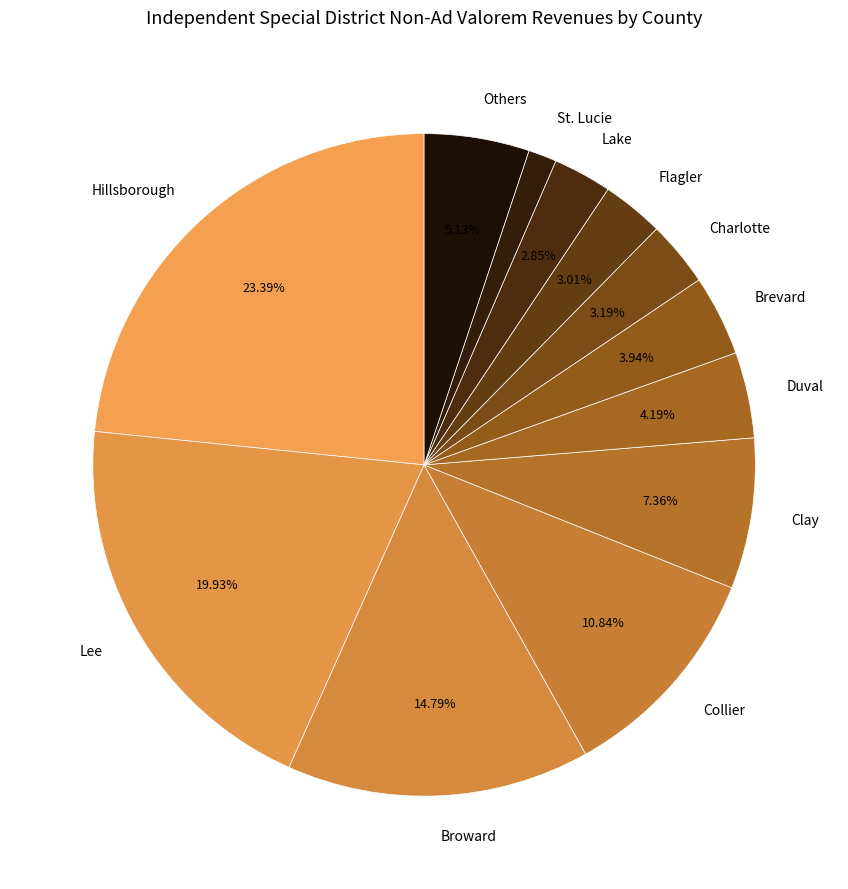

Is the sum of Duval and Charlotte greater than half?

No